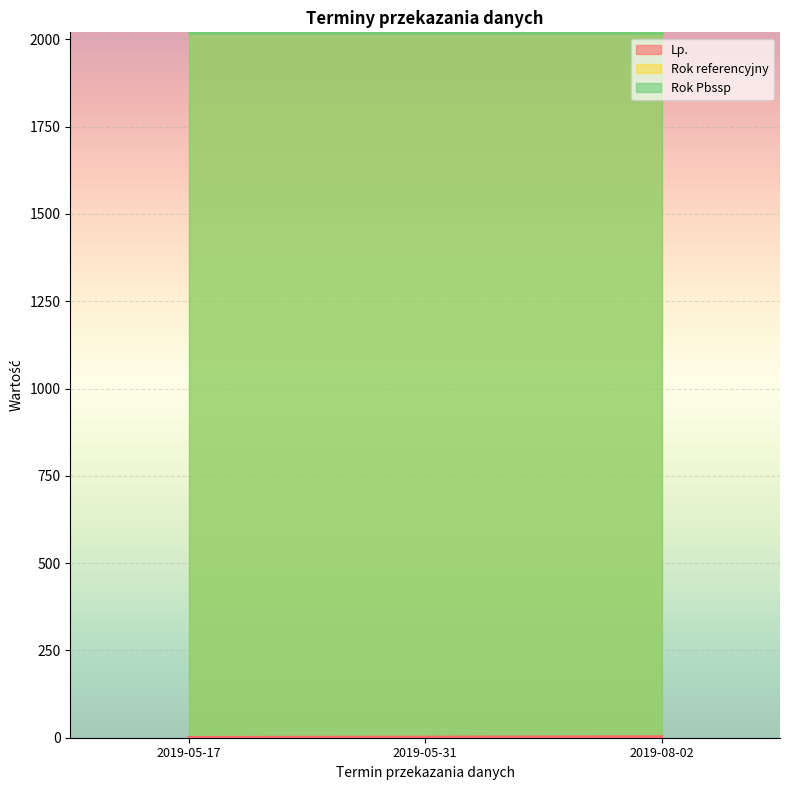

Which series has the largest range (max minus min)?

Lp.